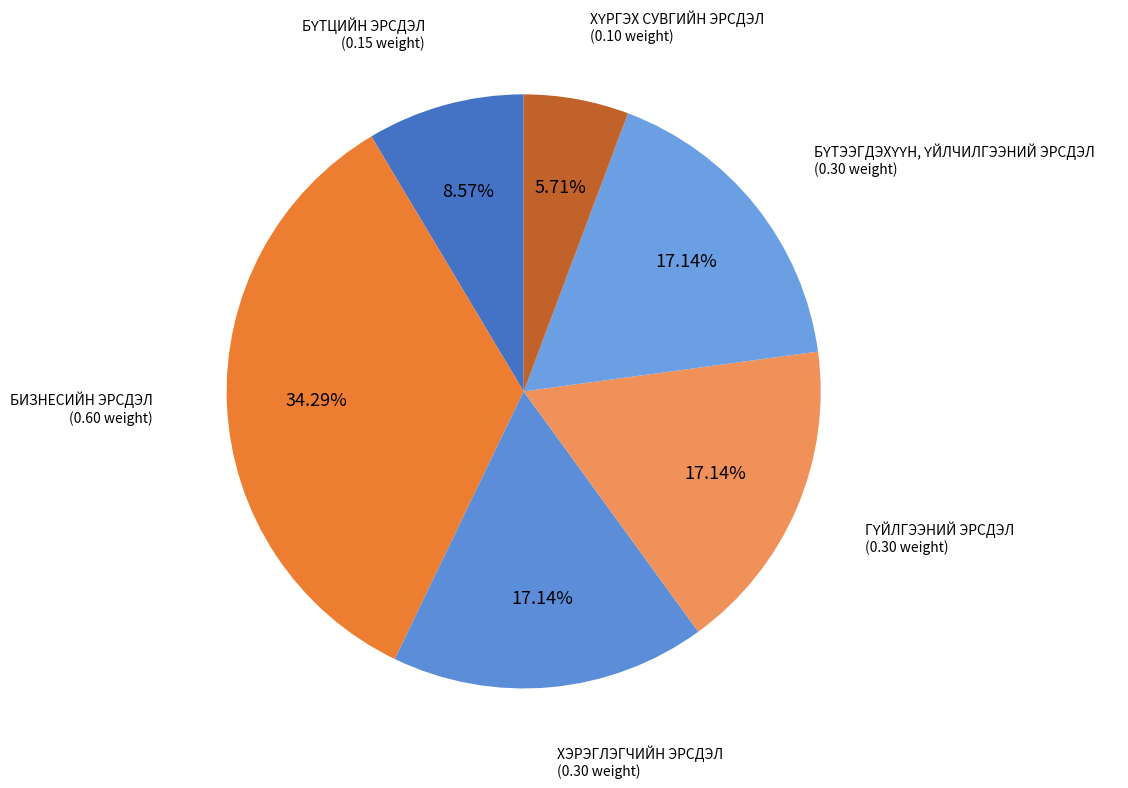

To the nearest percent, what is the average slice percentage?

17%